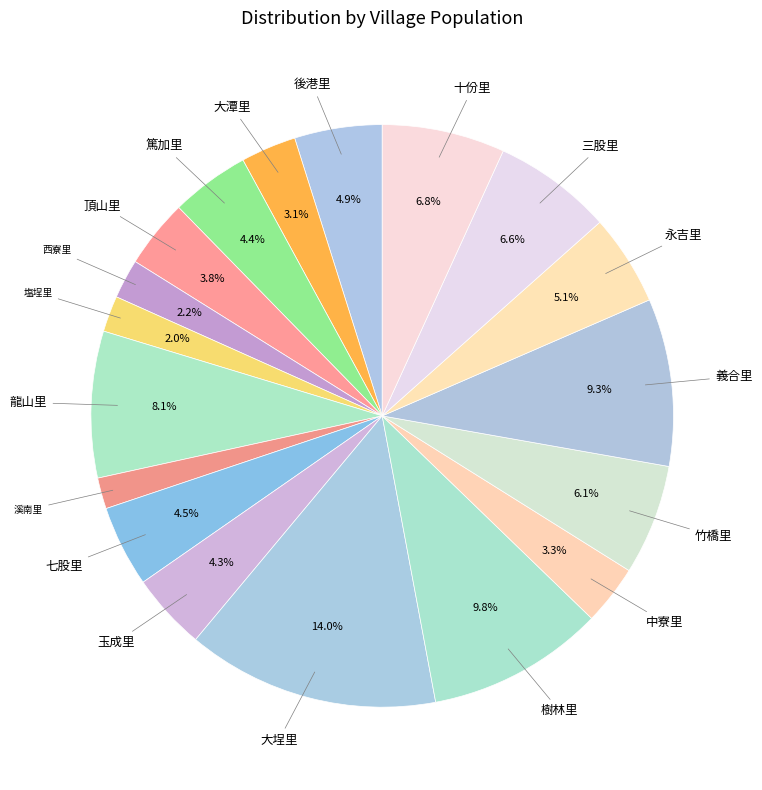

To the nearest percent, what is the average slice percentage?

6%